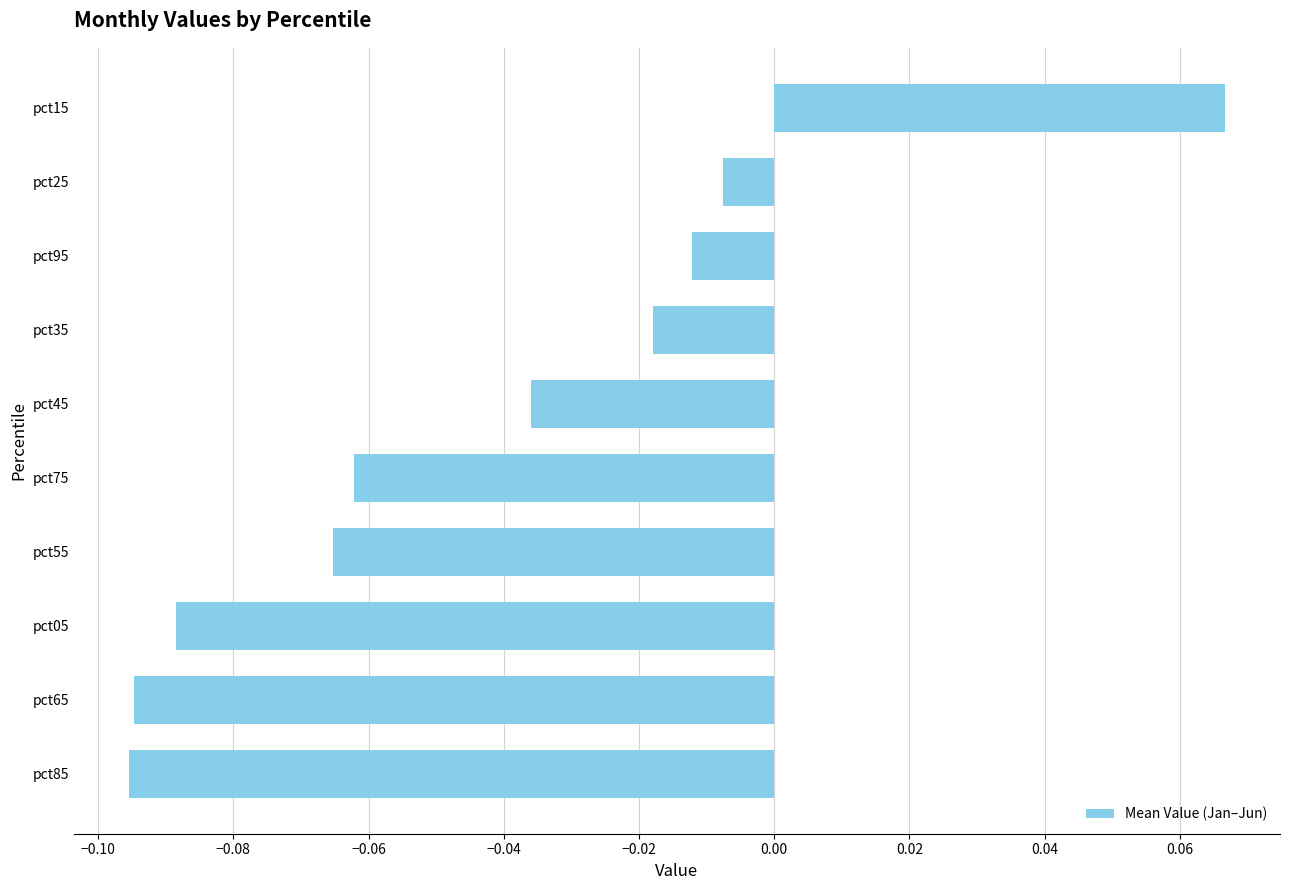

At which label is the value closest to 0?

pct25